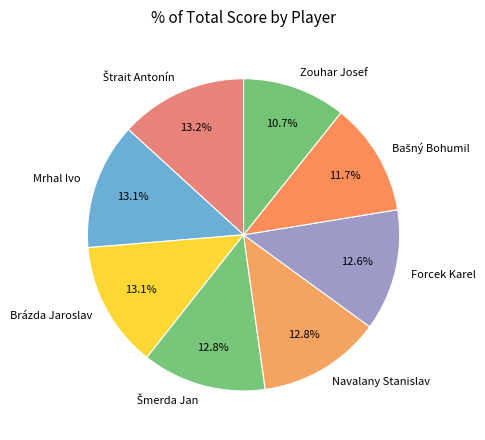

Is there any slice that represents more than half of the pie?

No